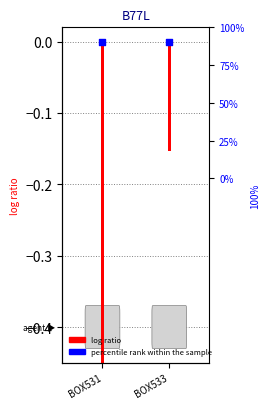

What are all the series names shown in the legend?

log ratio, percentile rank within the sample